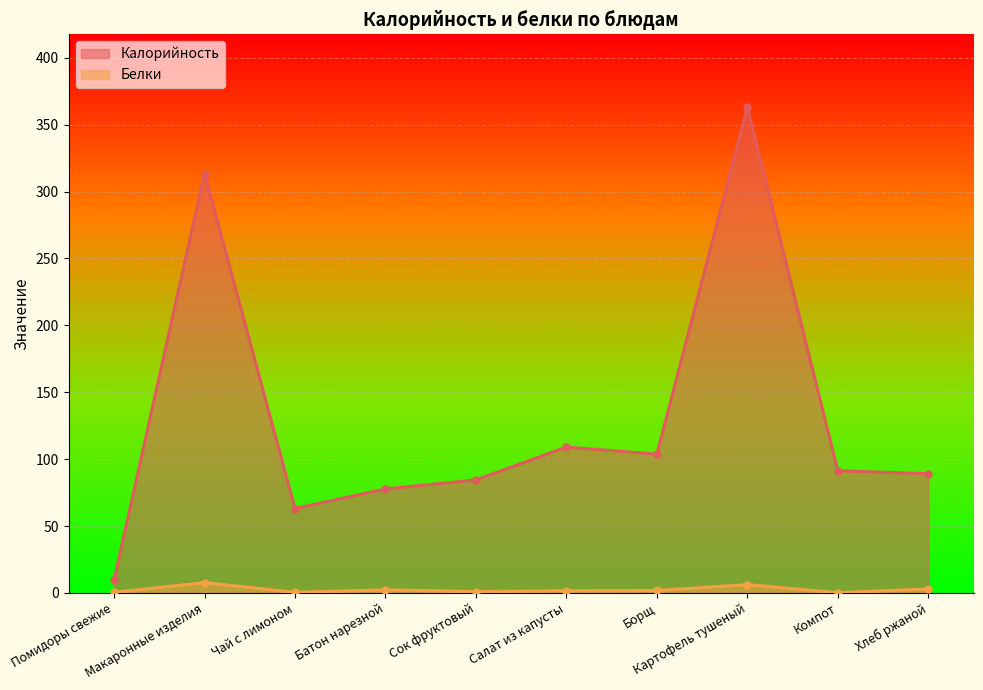

At how many categories does at least one series exceed 200?

2